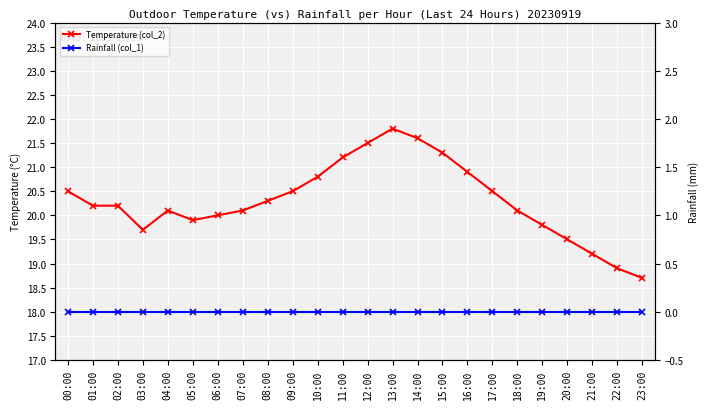

How many data points in Temperature (col_2) are less than 20?

7